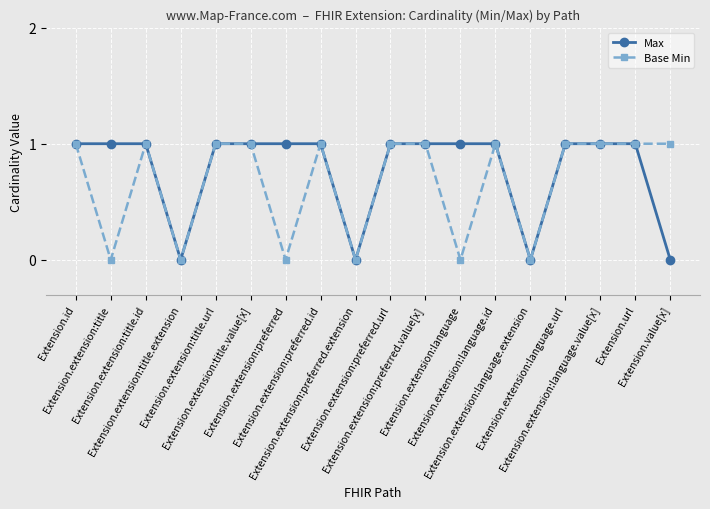

In Base Min, how many points are lower than both neighbors (excluding endpoints)?

6